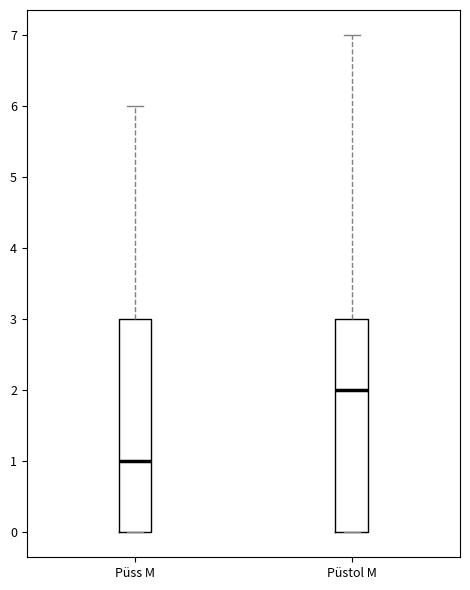

Reading left to right, transcribe this box plot: for each box, give where its median line is, the range the box spans, and where its two whiskers end, as read against the y-axis. The values are not printed on the chart, so give them approximately, as read against the axis.

Püss M: median 1, box 0 to 3, whiskers 0 to 6
Püstol M: median 2, box 0 to 3, whiskers 0 to 7